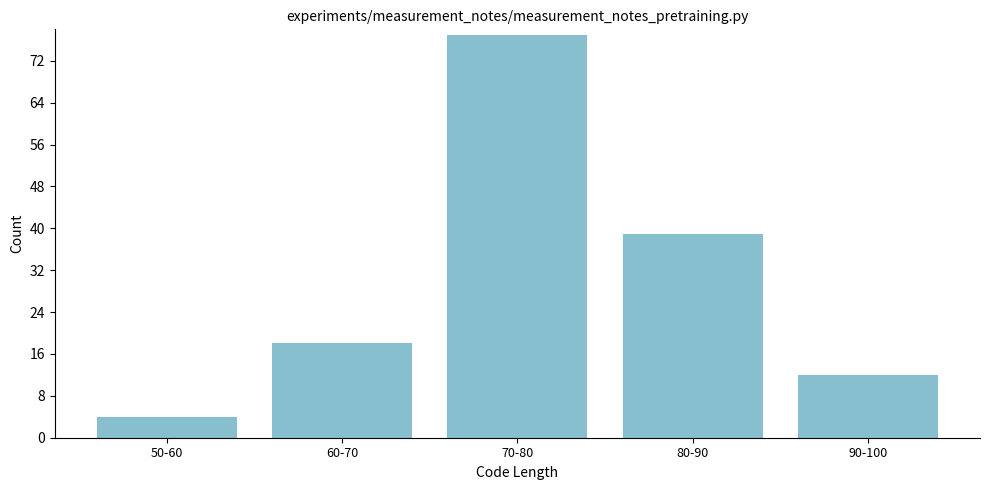

Reading left to right, extract all data points from this chart.

4	18	77	39	12